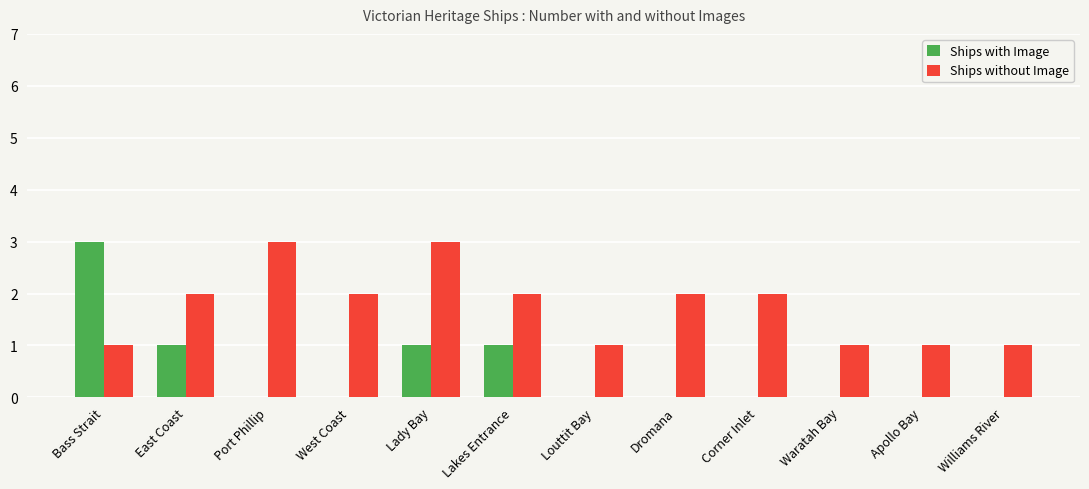

What are all the series names shown in the legend?

Ships with Image, Ships without Image